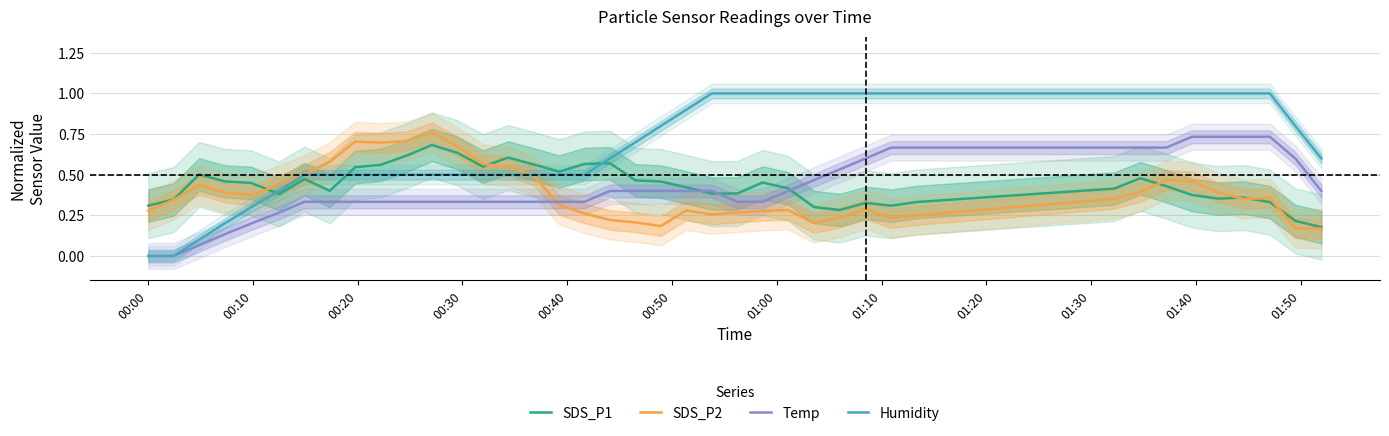

What is the difference between the second highest and minimum values in the SDS_P2 series?

0.5